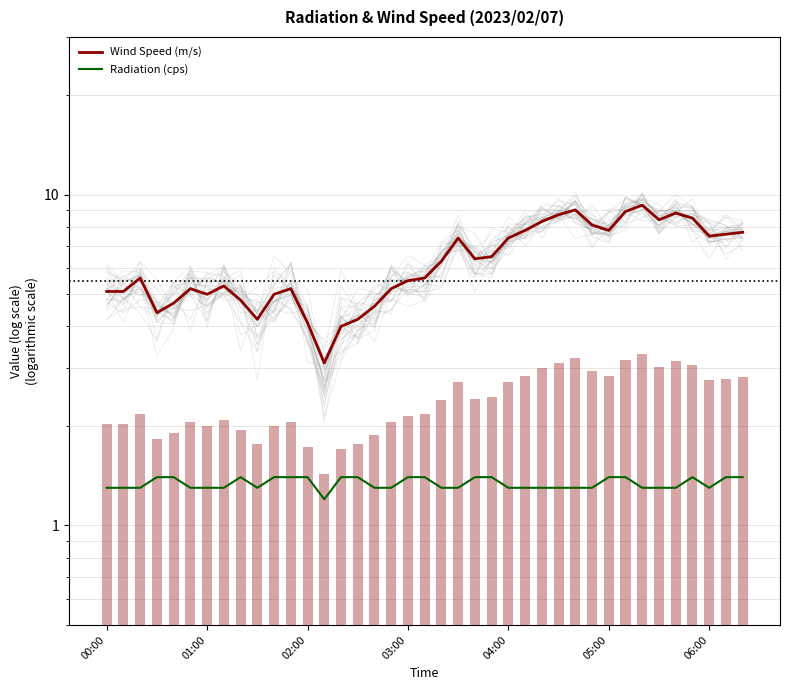

What position from the right is 29?

10